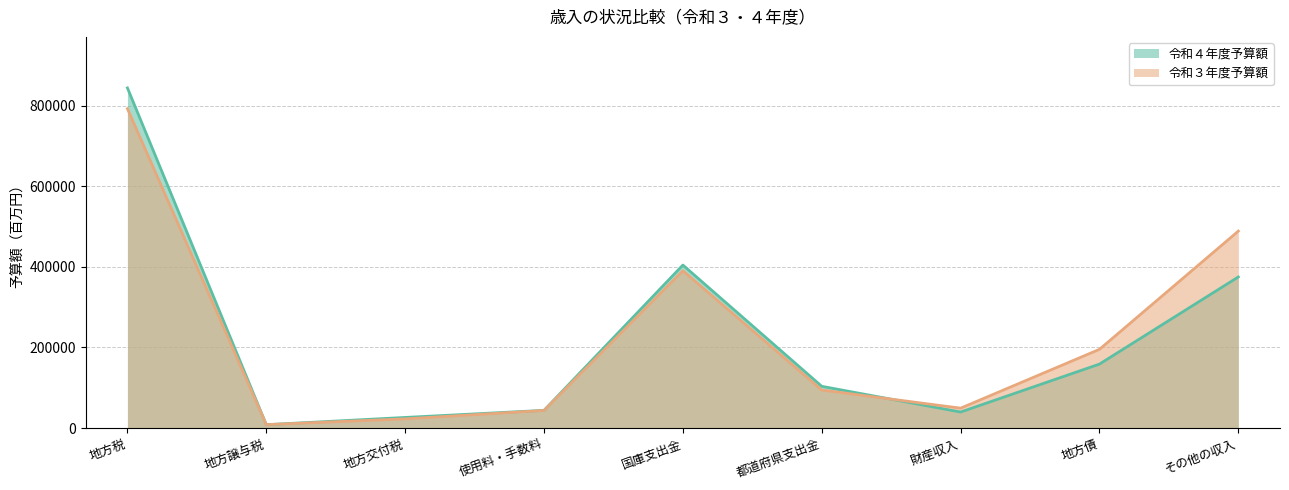

How many data points in 令和４年度予算額 are above 103728?

4